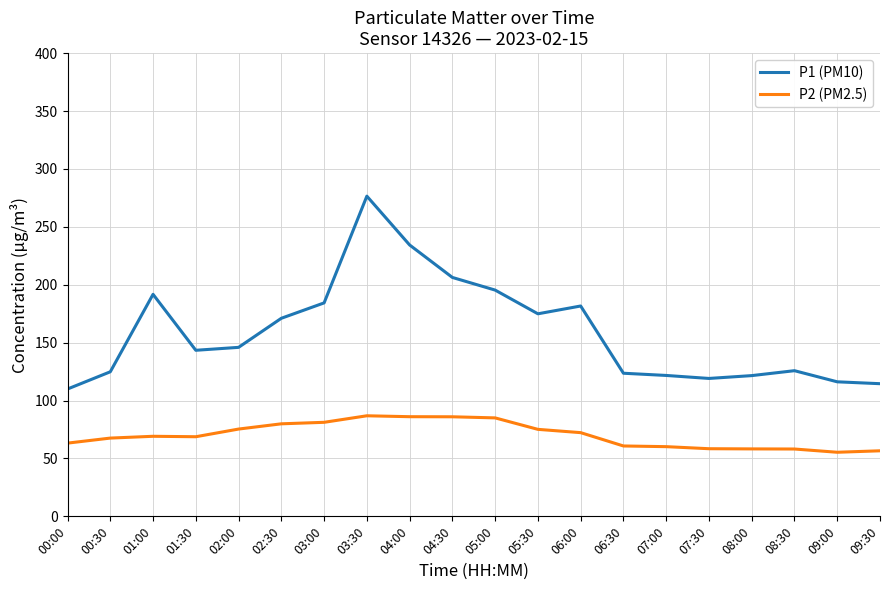

In P2 (PM2.5), how many points are higher than both neighbors (excluding endpoints)?

2